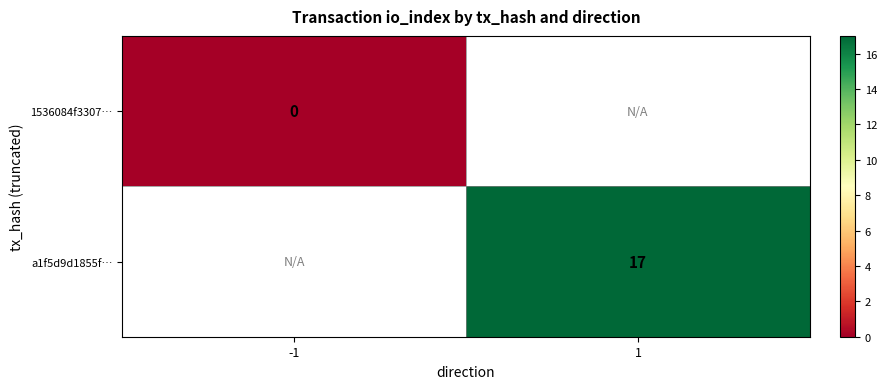

How many distinct data groups are displayed?

2